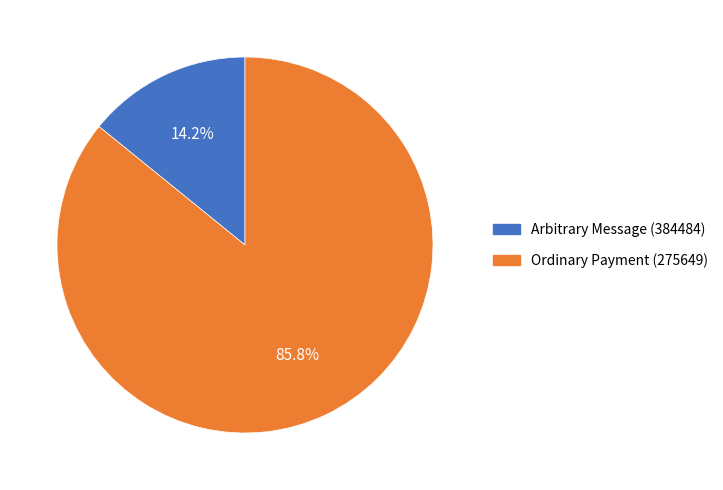

Rank the categories by value from highest to lowest.

Ordinary Payment (275649), Arbitrary Message (384484)